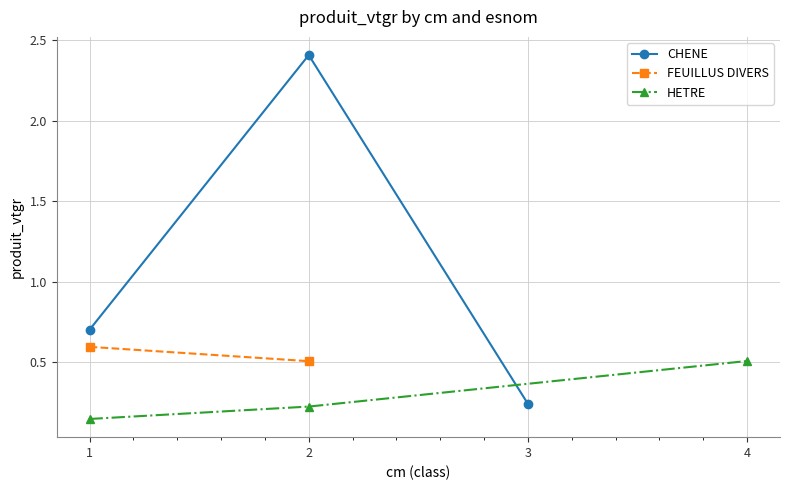

What is the smallest value displayed?

0.1